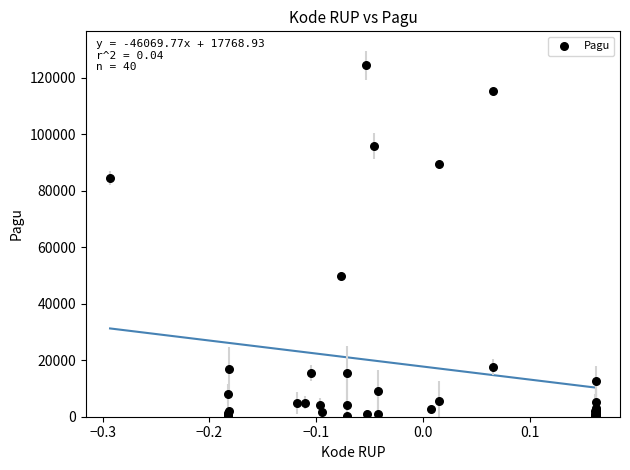

What Y value in the scatter plot is closest to 62284?

49993.2